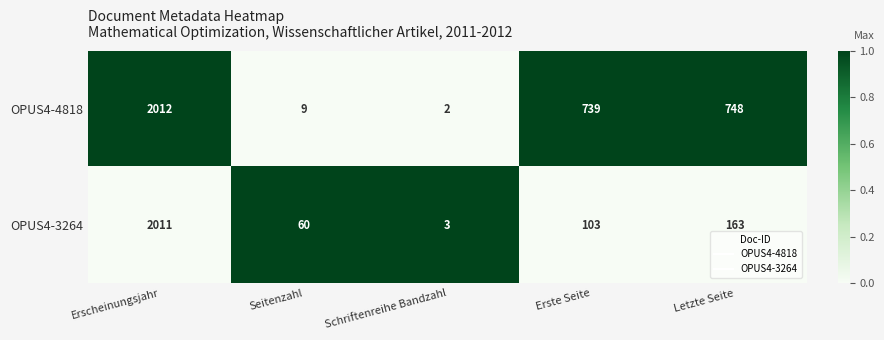

Reading right to left, transcribe all the data shown in this chart.

OPUS4-4818: Letzte Seite=748	Erste Seite=739	Schriftenreihe Bandzahl=2	Seitenzahl=9	Erscheinungsjahr=2012
OPUS4-3264: Letzte Seite=163	Erste Seite=103	Schriftenreihe Bandzahl=3	Seitenzahl=60	Erscheinungsjahr=2011